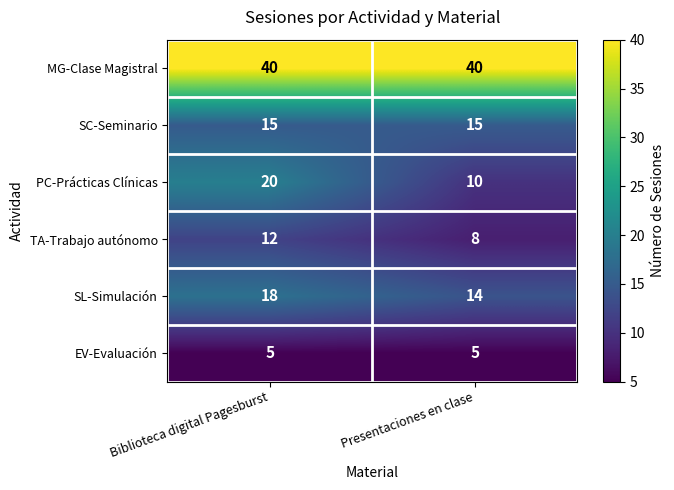

Reading right to left, what are all the values shown in this chart?

MG-Clase Magistral: Presentaciones en clase=40	Biblioteca digital Pagesburst=40
SC-Seminario: Presentaciones en clase=15	Biblioteca digital Pagesburst=15
PC-Prácticas Clínicas: Presentaciones en clase=10	Biblioteca digital Pagesburst=20
TA-Trabajo autónomo: Presentaciones en clase=8	Biblioteca digital Pagesburst=12
SL-Simulación: Presentaciones en clase=14	Biblioteca digital Pagesburst=18
EV-Evaluación: Presentaciones en clase=5	Biblioteca digital Pagesburst=5